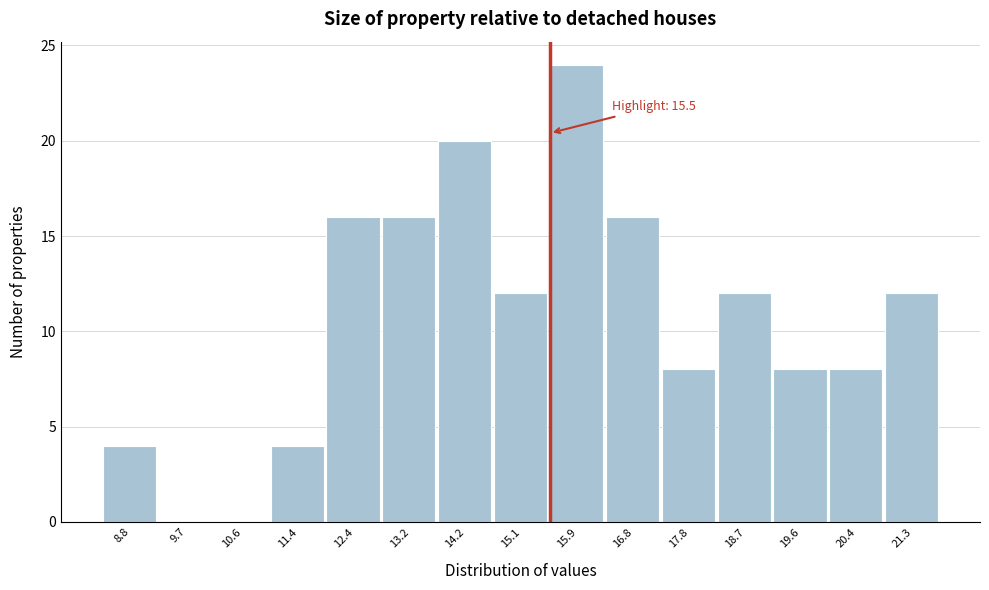

Which range on the x-axis has the tallest bar?

15.5 to 16.4